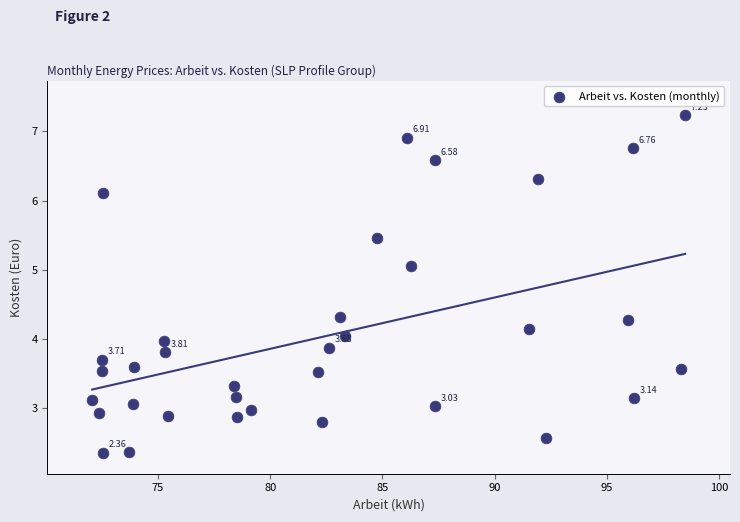

What is the range of X values (max minus min)?

26.4